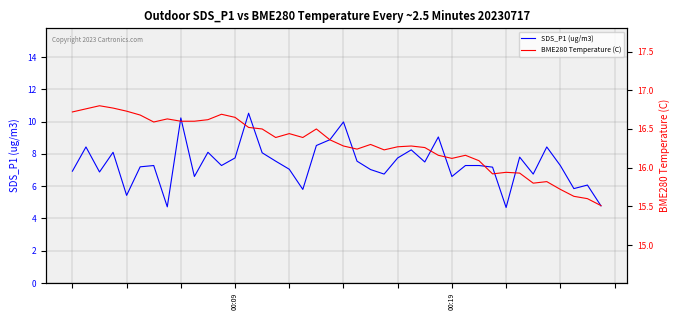

What is the value of the SDS_P1 (ug/m3) point at the 10th from the left?

6.6